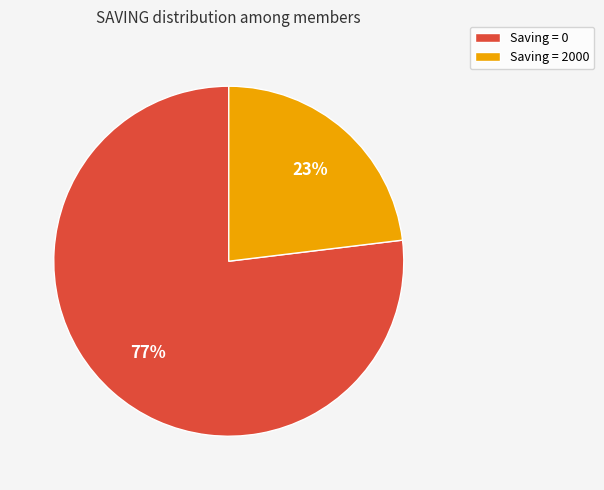

Approximately how many times larger is the value at Saving = 2000 compared to Saving = 0?

0.3